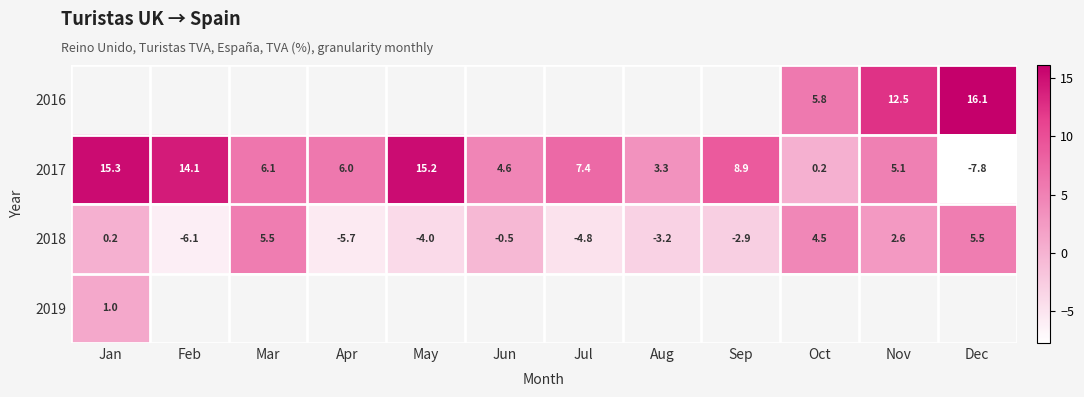

What is the lowest value of the 2017 series?

-7.8